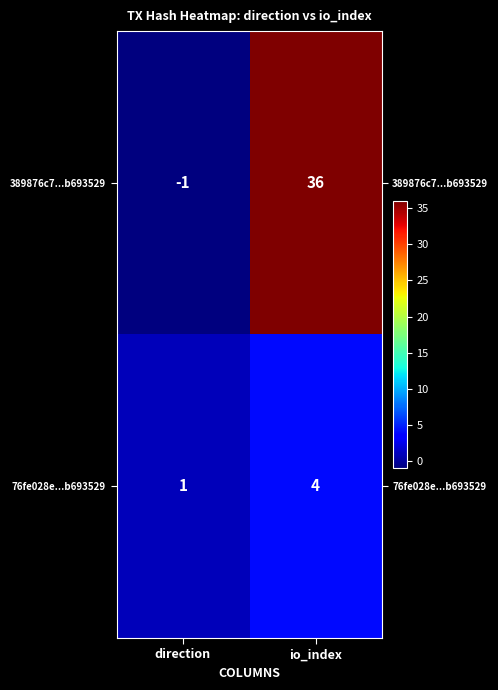

What is the difference between the 389876c7...b693529 values at direction and io_index?

37